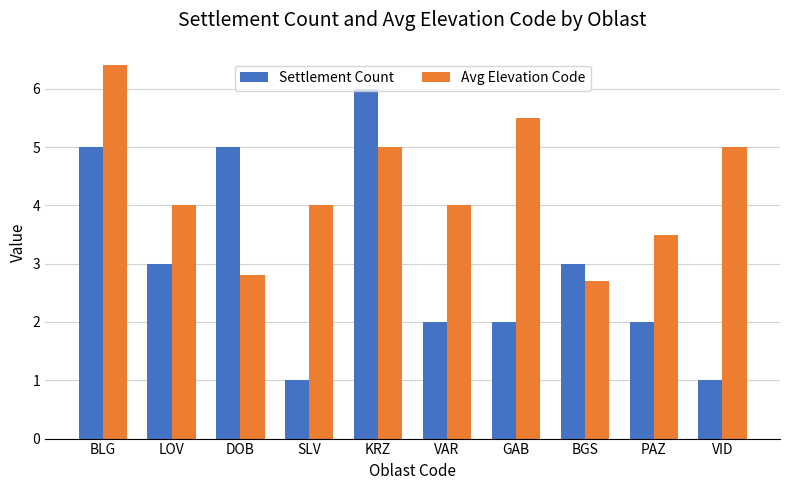

Where does the Avg Elevation Code series first go above 4?

BLG